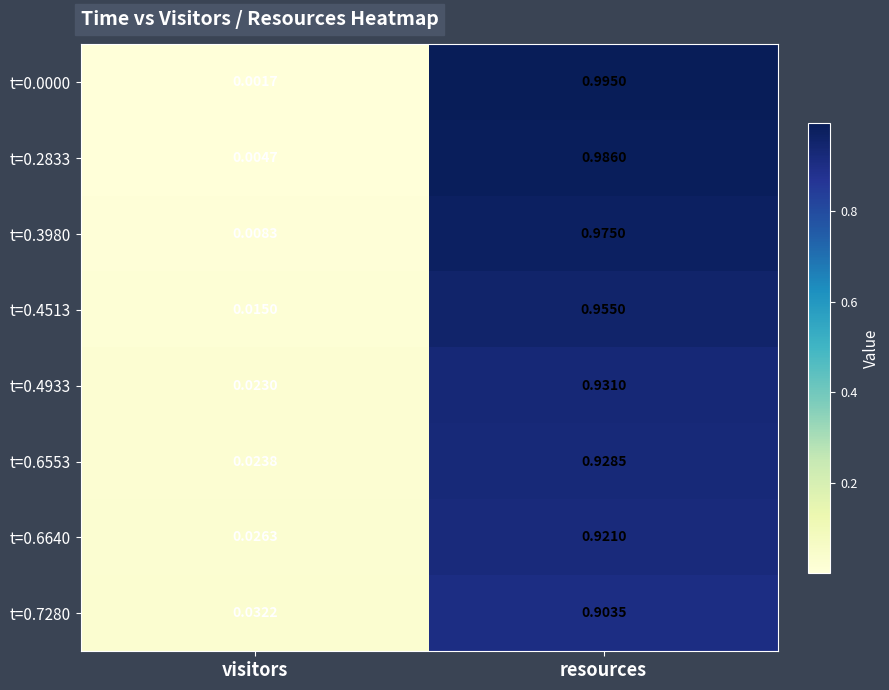

At which category is the sum across all series the highest?

resources